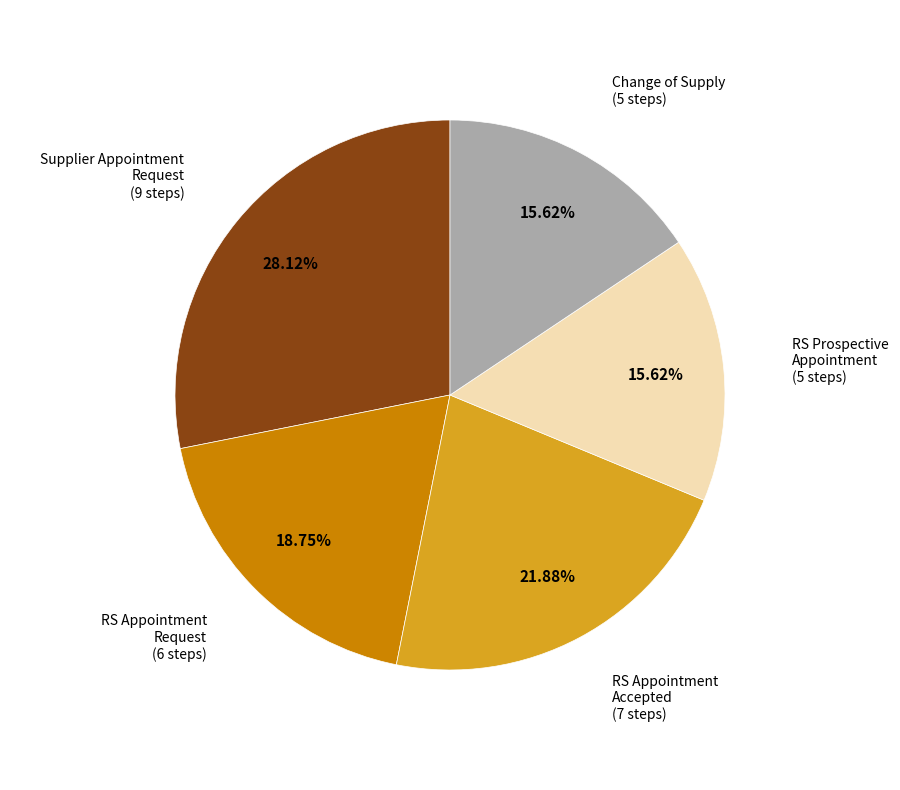

Count the number of slices in the pie.

5